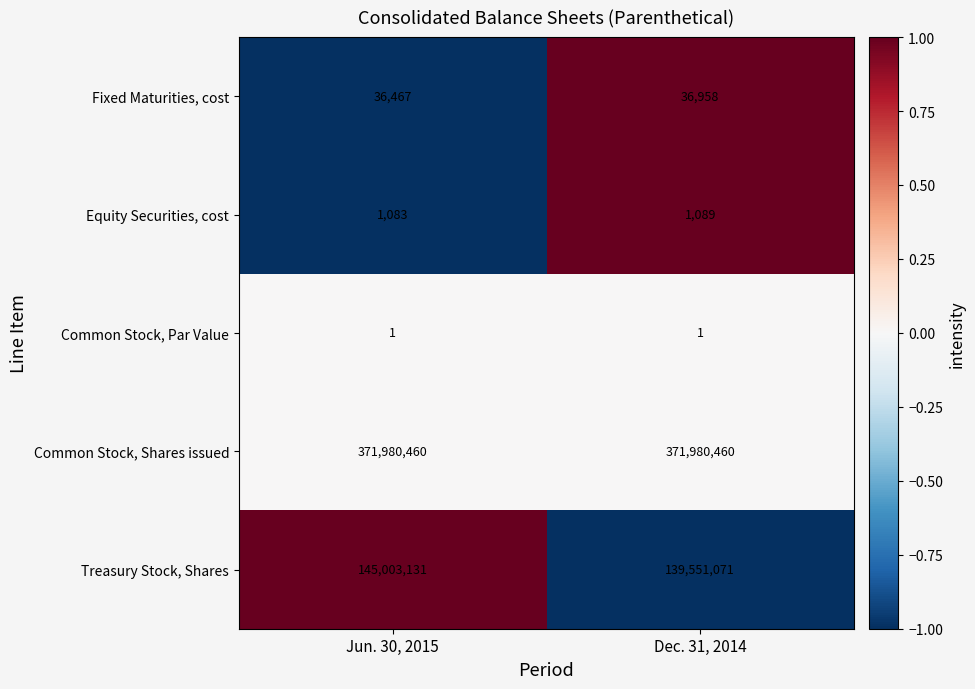

Rank the series at Dec. 31, 2014 from lowest to highest value.

Common Stock, Par Value, Equity Securities, cost, Fixed Maturities, cost, Treasury Stock, Shares, Common Stock, Shares issued